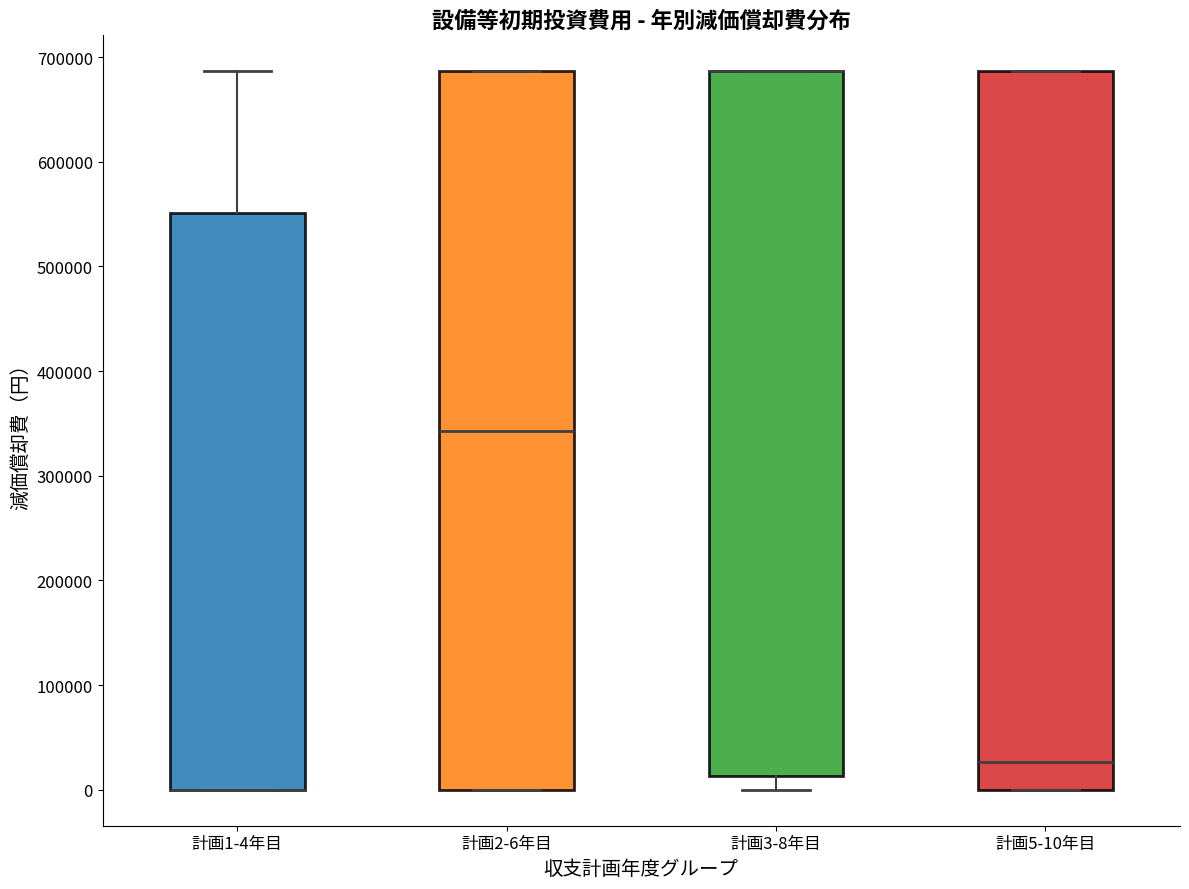

Where is the lower edge of the box for 計画2-6年目 on the y-axis? The values are not printed on the chart, so give them approximately, as read against the axis.

0